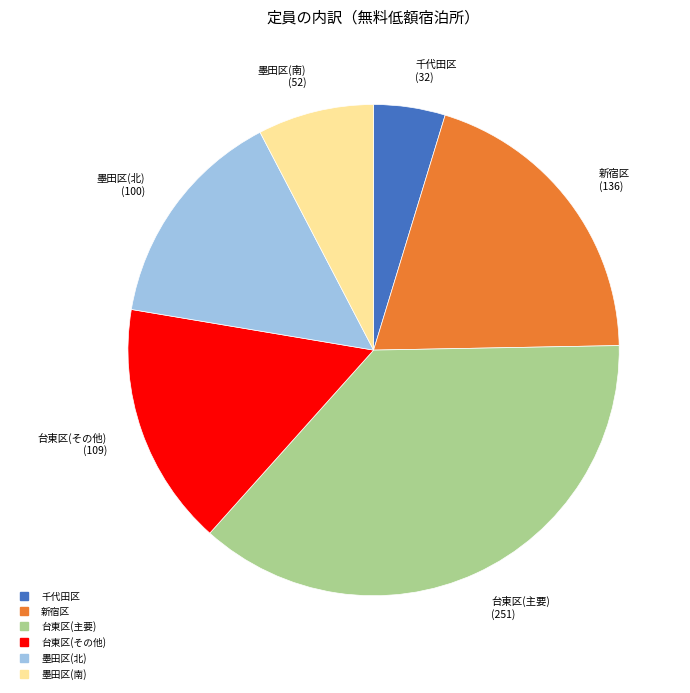

Is there a majority slice in this chart?

No